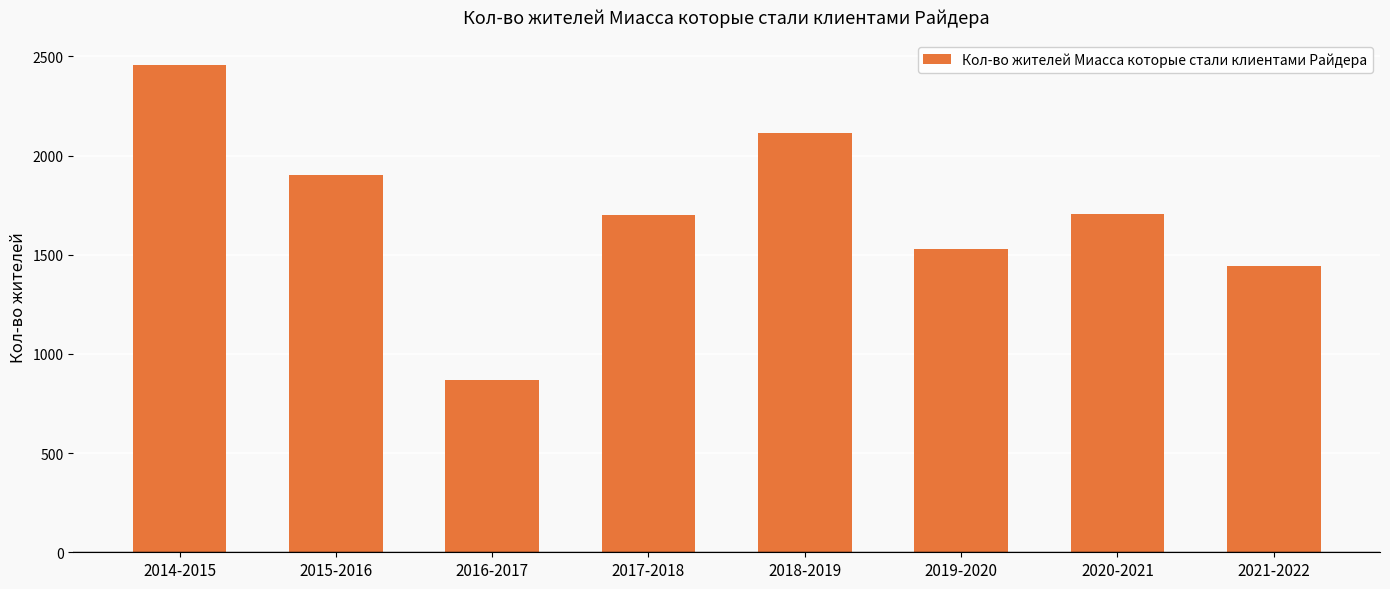

Between 2020-2021 and 2014-2015, which is larger?

2014-2015